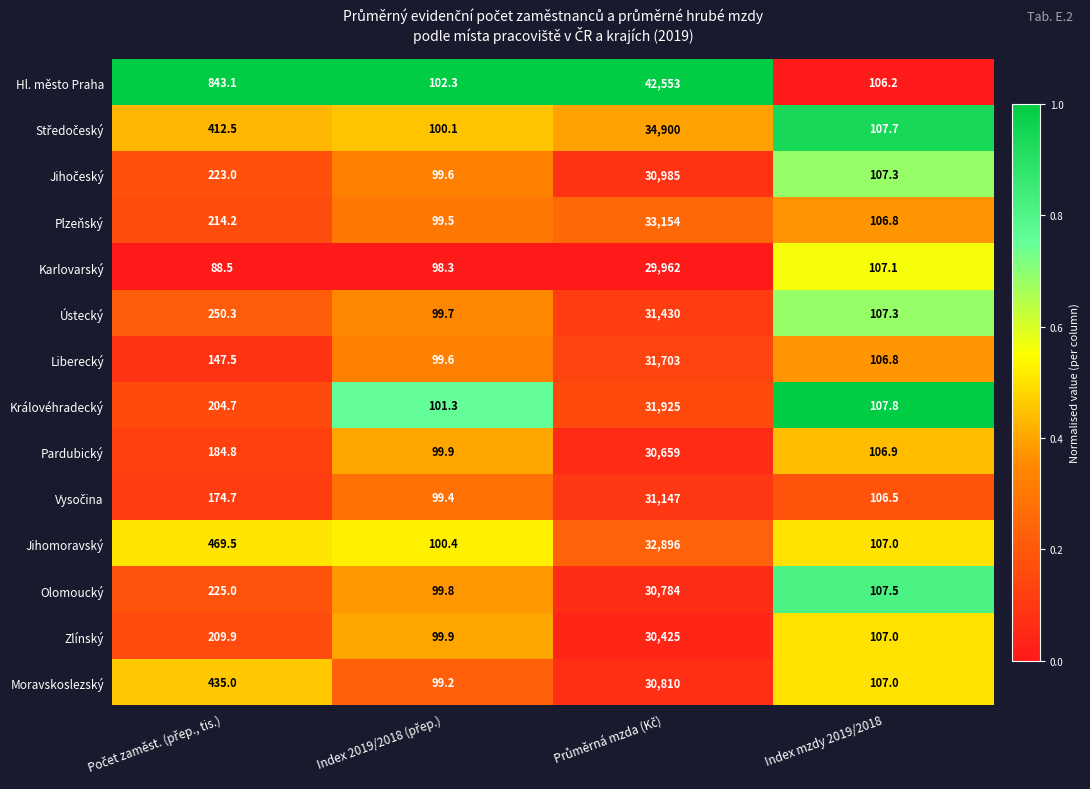

Is it true that Zlínský equals 107.0 at Index mzdy 2019/2018?

True